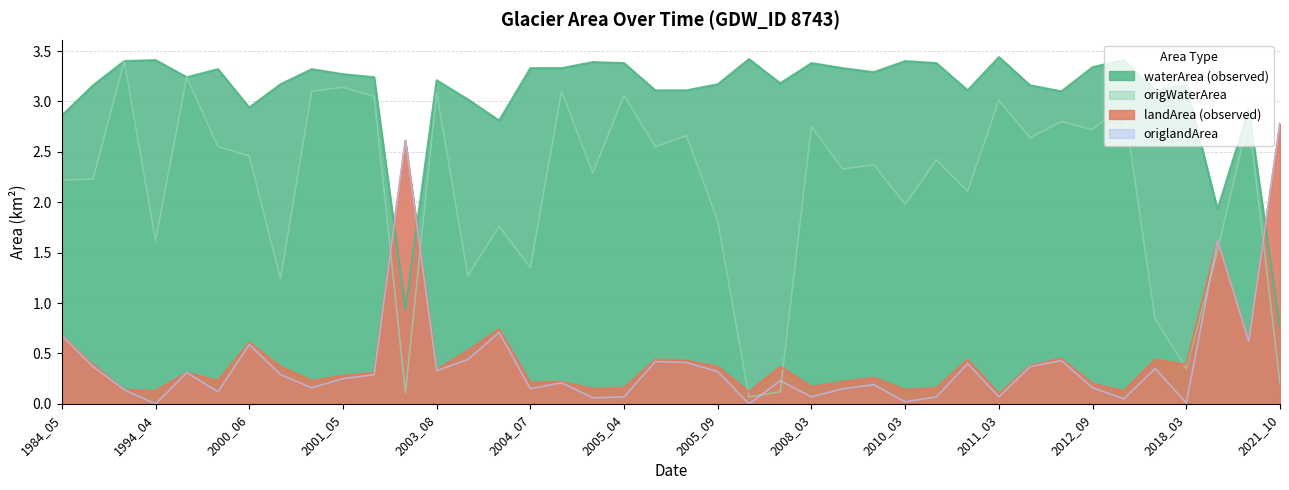

How many interior local peaks does the waterArea series have?

12